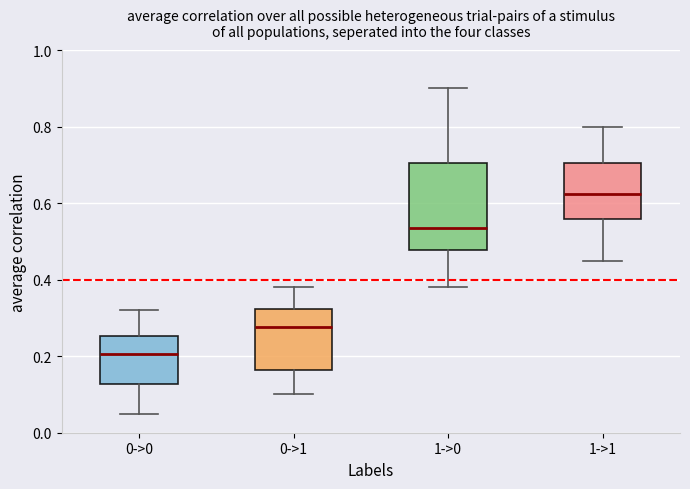

Reading left to right, read every box against the y-axis: the position of its median line, the range the box covers, and the ends of its whiskers. The values are not printed on the chart, so give them approximately, as read against the axis.

0->0: median 0.20, box 0.12 to 0.26, whiskers 0.06 to 0.32
0->1: median 0.28, box 0.16 to 0.32, whiskers 0.10 to 0.38
1->0: median 0.54, box 0.48 to 0.70, whiskers 0.38 to 0.90
1->1: median 0.62, box 0.56 to 0.70, whiskers 0.46 to 0.80